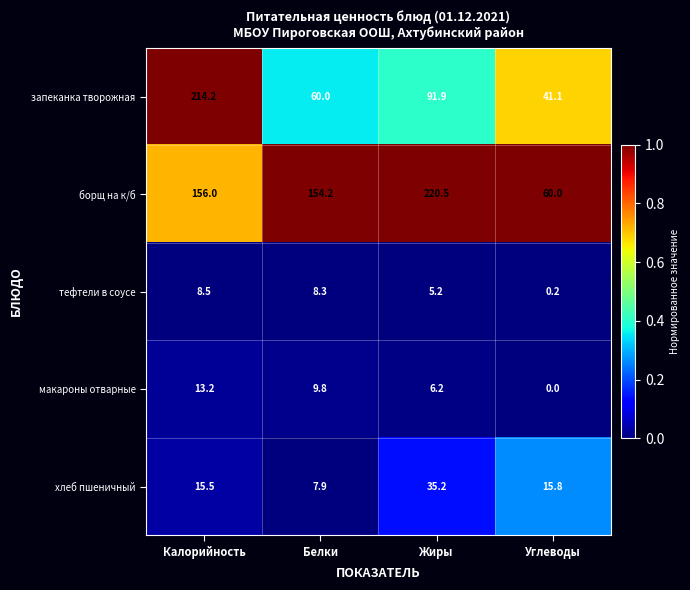

True or false: запеканка творожная has a value of 46.4 at Жиры.

False